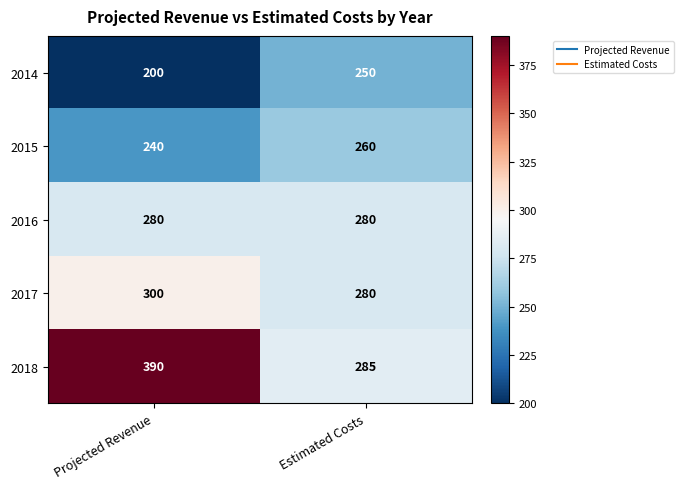

At how many categories does at least one series exceed 207?

2